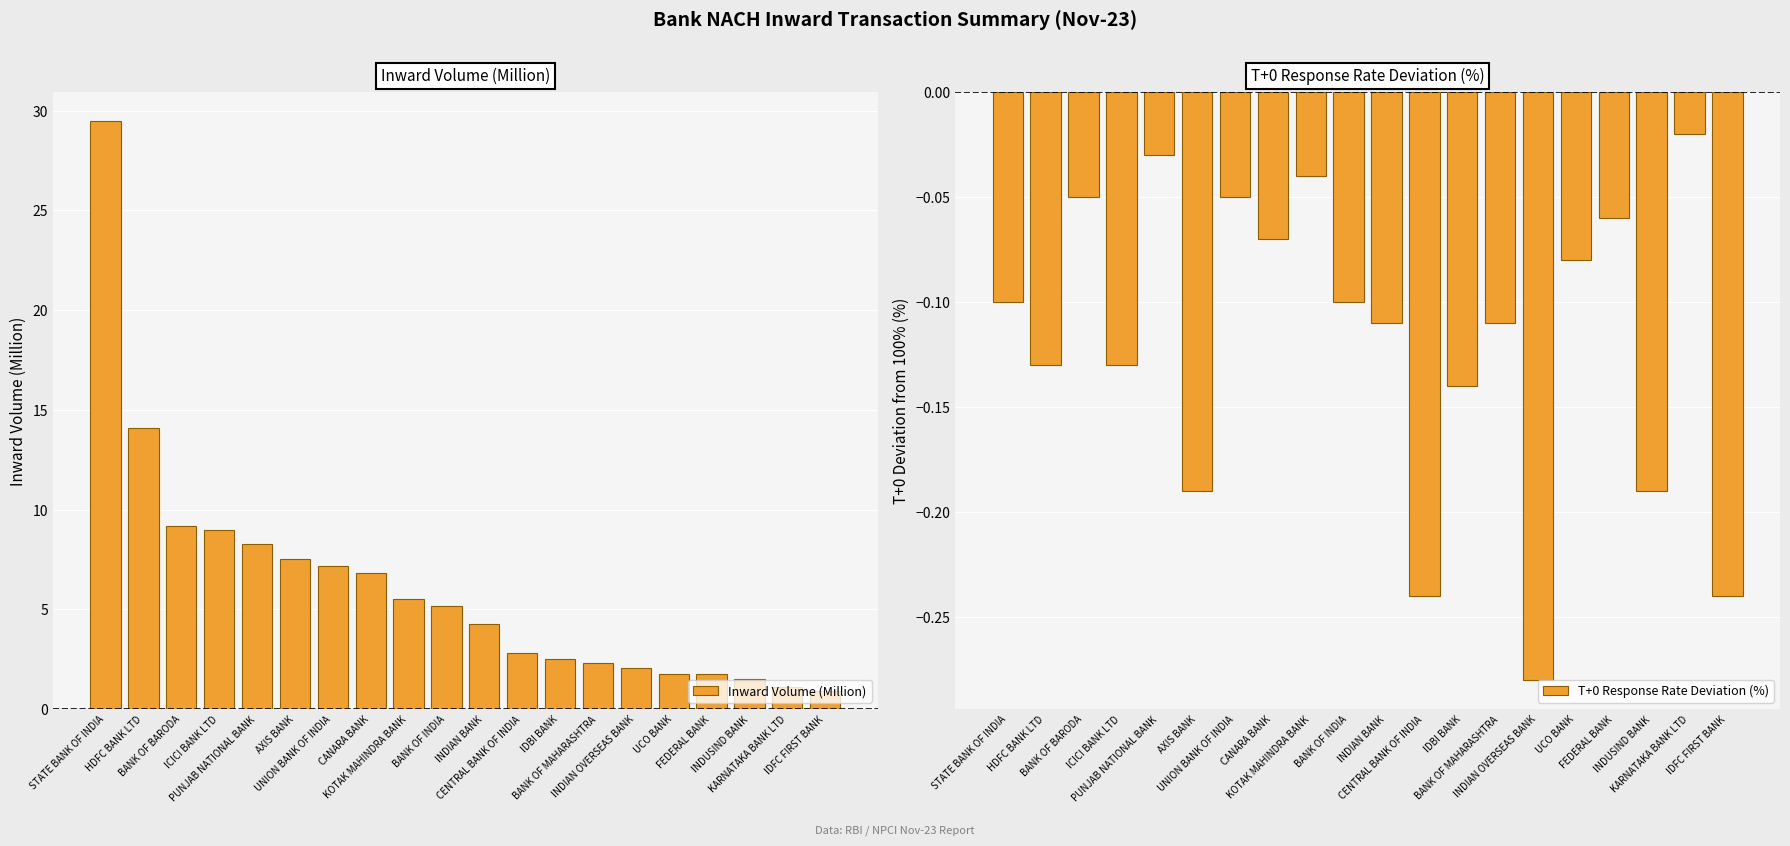

Reading left to right, list all the values displayed in this chart.

Inward Volume (Million): STATE BANK OF INDIA=29.5	HDFC BANK LTD=14.1	BANK OF BARODA=9.2	ICICI BANK LTD=9.0	PUNJAB NATIONAL BANK=8.3	AXIS BANK=7.5	UNION BANK OF INDIA=7.2	CANARA BANK=6.8	KOTAK MAHINDRA BANK=5.5	BANK OF INDIA=5.1	INDIAN BANK=4.3	CENTRAL BANK OF INDIA=2.8	IDBI BANK=2.5	BANK OF MAHARASHTRA=2.3	INDIAN OVERSEAS BANK=2.1	UCO BANK=1.7	FEDERAL BANK=1.7	INDUSIND BANK=1.5	KARNATAKA BANK LTD=1.1	IDFC FIRST BANK=0.9
T+0 Response Rate Deviation (%): STATE BANK OF INDIA=-0.1	HDFC BANK LTD=-0.1	BANK OF BARODA=-0.0	ICICI BANK LTD=-0.1	PUNJAB NATIONAL BANK=-0.0	AXIS BANK=-0.2	UNION BANK OF INDIA=-0.0	CANARA BANK=-0.1	KOTAK MAHINDRA BANK=-0.0	BANK OF INDIA=-0.1	INDIAN BANK=-0.1	CENTRAL BANK OF INDIA=-0.2	IDBI BANK=-0.1	BANK OF MAHARASHTRA=-0.1	INDIAN OVERSEAS BANK=-0.3	UCO BANK=-0.1	FEDERAL BANK=-0.1	INDUSIND BANK=-0.2	KARNATAKA BANK LTD=-0.0	IDFC FIRST BANK=-0.2